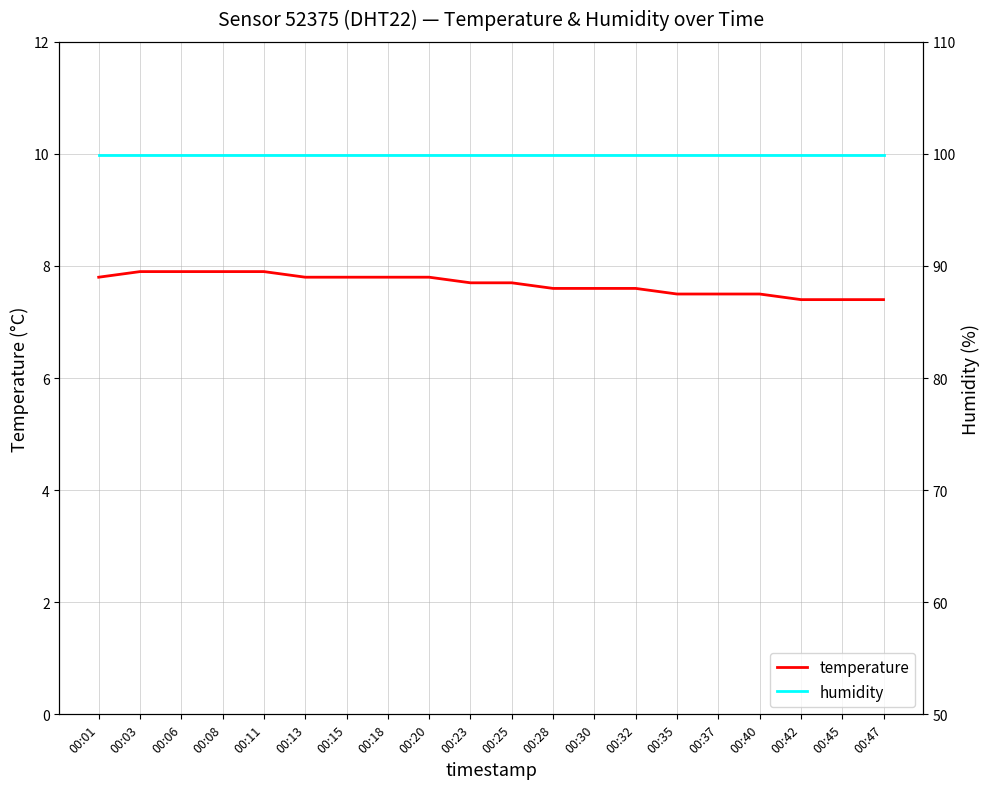

What is the sum of all humidity values?

1998.0